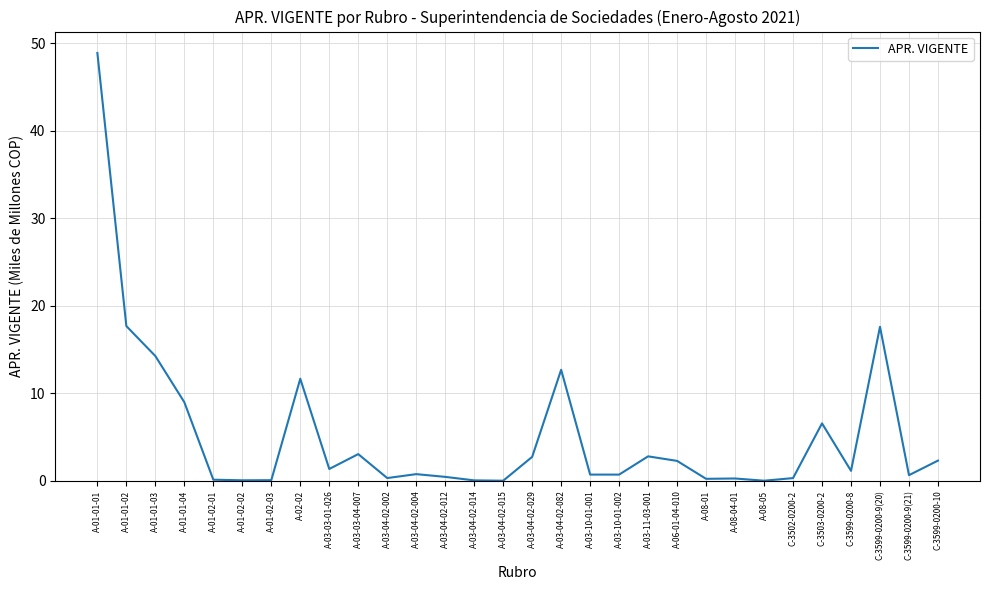

Approximately how many times larger is the value at A-01-01-03 compared to C-3599-0200-8?

12.6